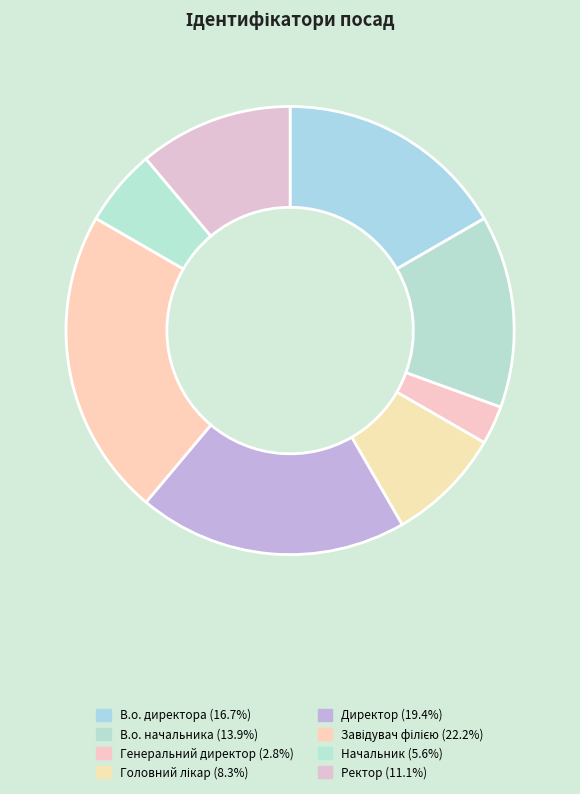

Count the number of slices in the pie.

8